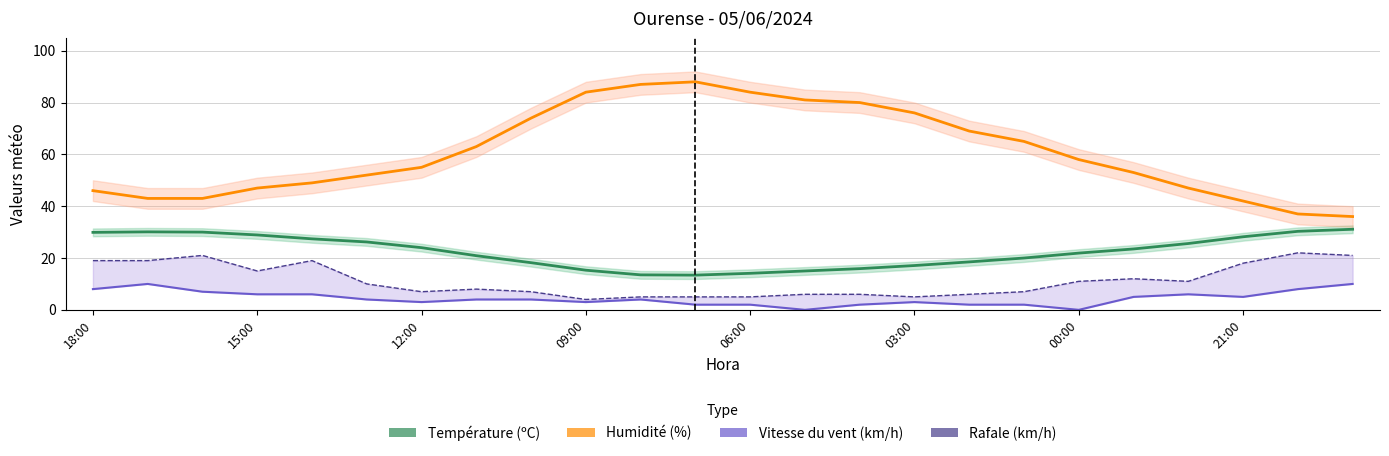

Read the Rafale (km/h) value at 06:00.

5.0